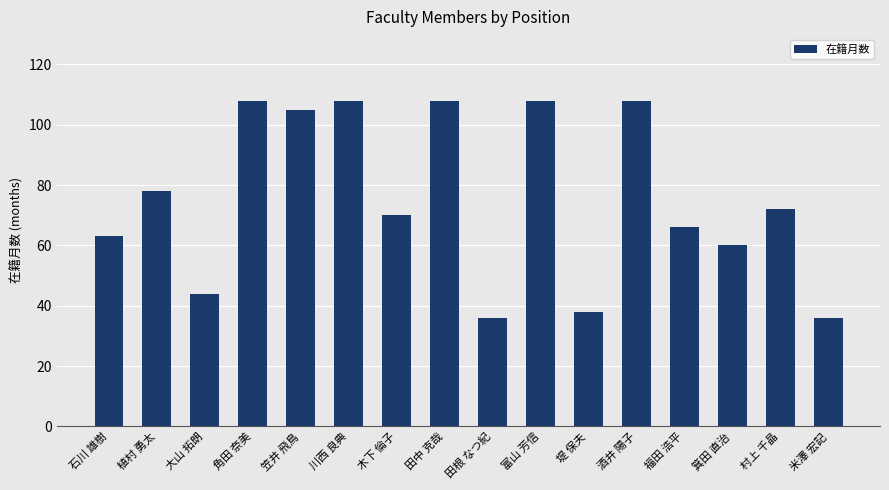

How many values are below 72?

8